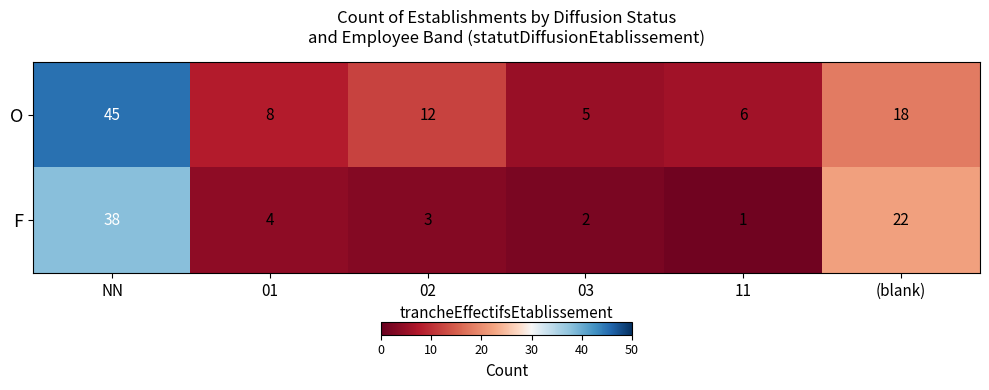

What is the spread (max minus min) of values at (blank)?

4